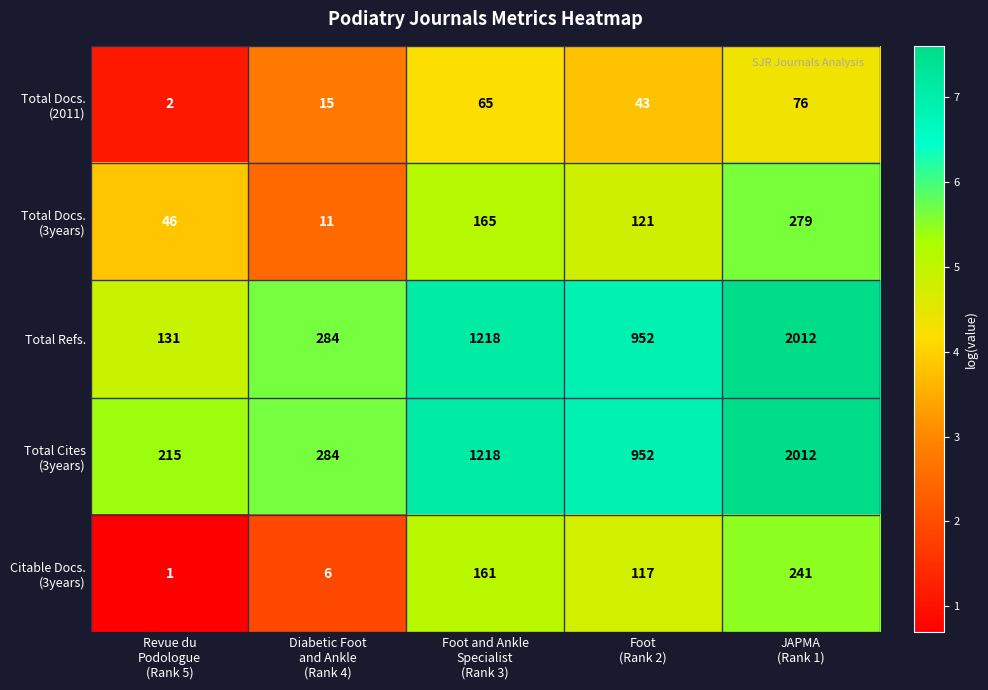

What is the highest value of the Total Refs. series?

2012